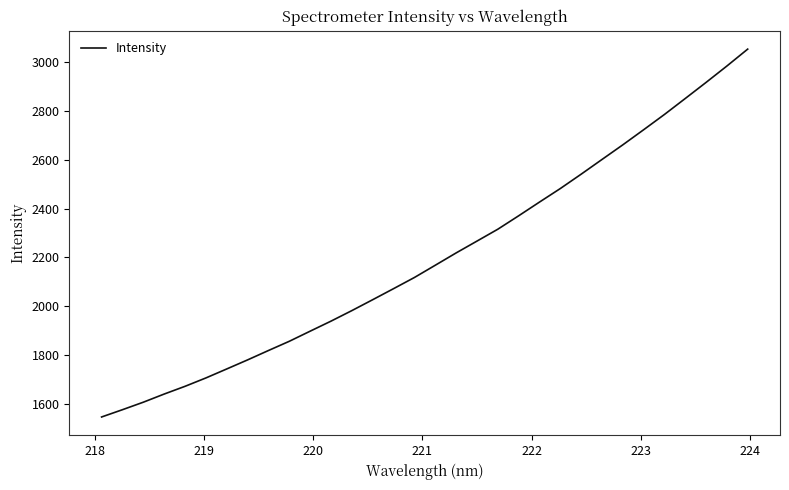

What is the difference between the maximum and minimum values?

1509.5